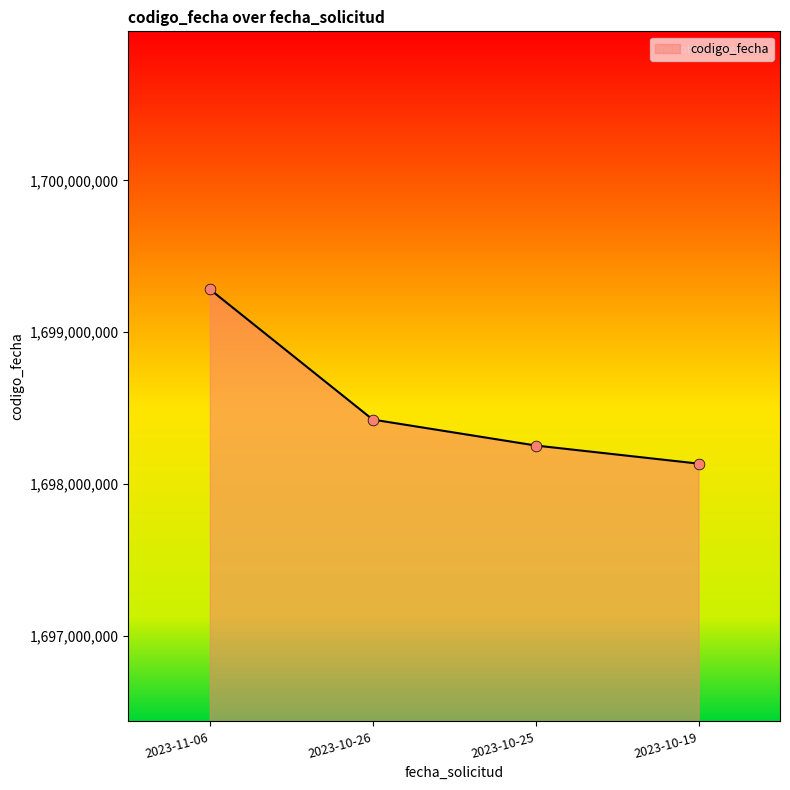

What is the ratio of the value at 2023-10-25 to the value at 2023-10-26?

1.0